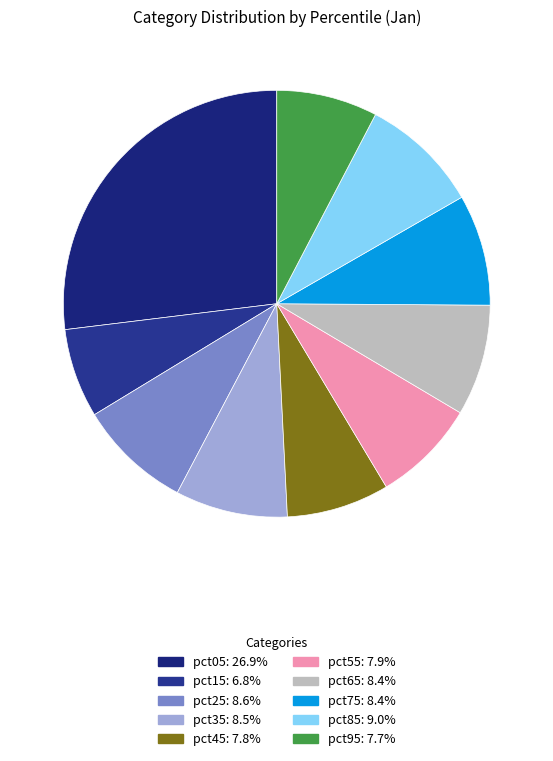

To the nearest percent, what is the average slice percentage?

10%